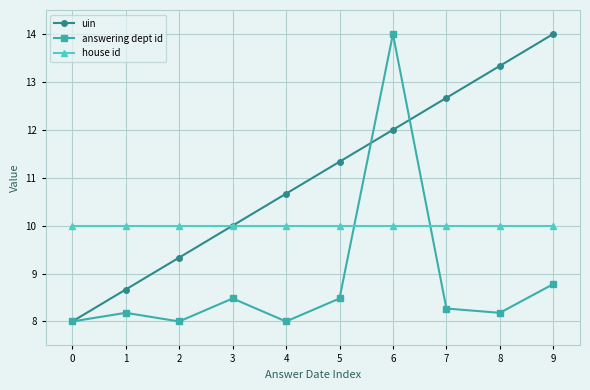

Is it true that house id equals 10.0 at 7?

True